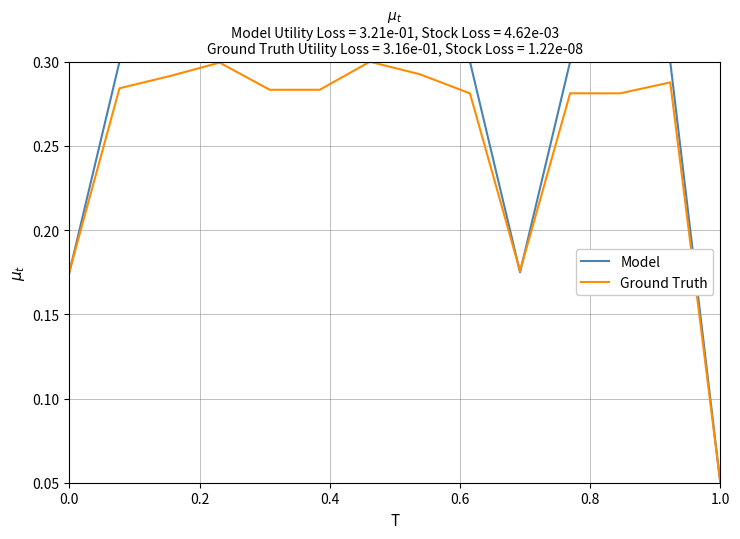

At which label does Ground Truth reach its minimum?

1.0